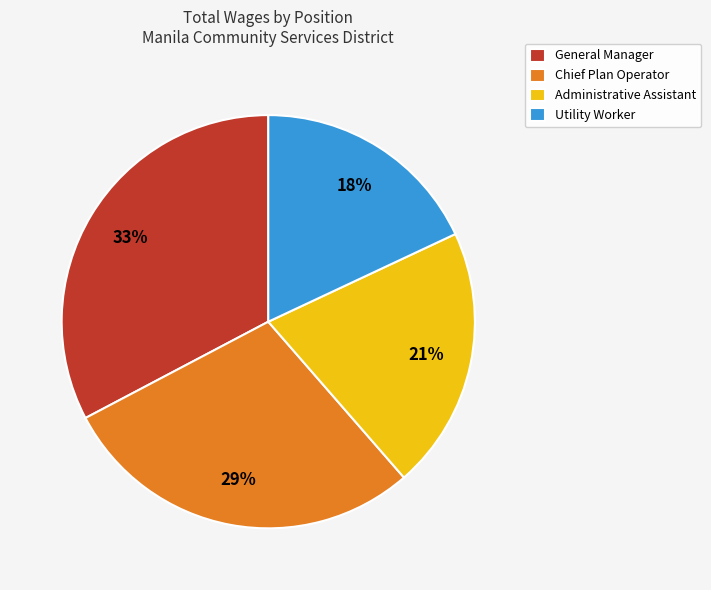

Combined, do Chief Plan Operator and General Manager account for over 50%?

Yes